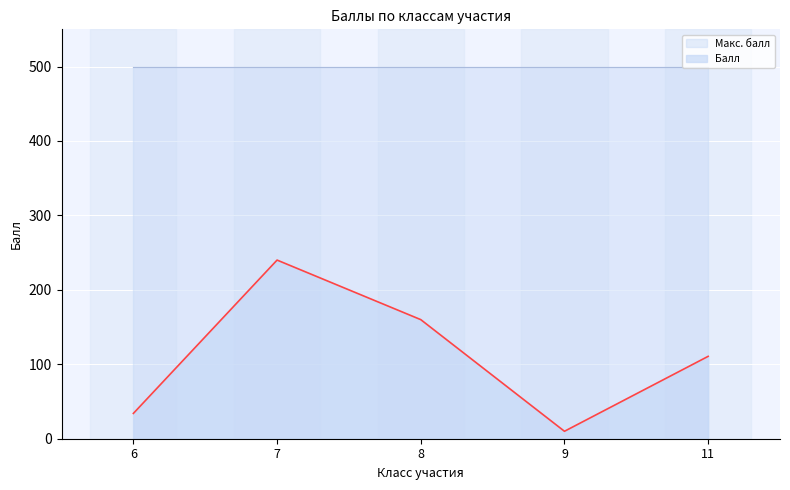

Between 7 and 11, which is larger?

7